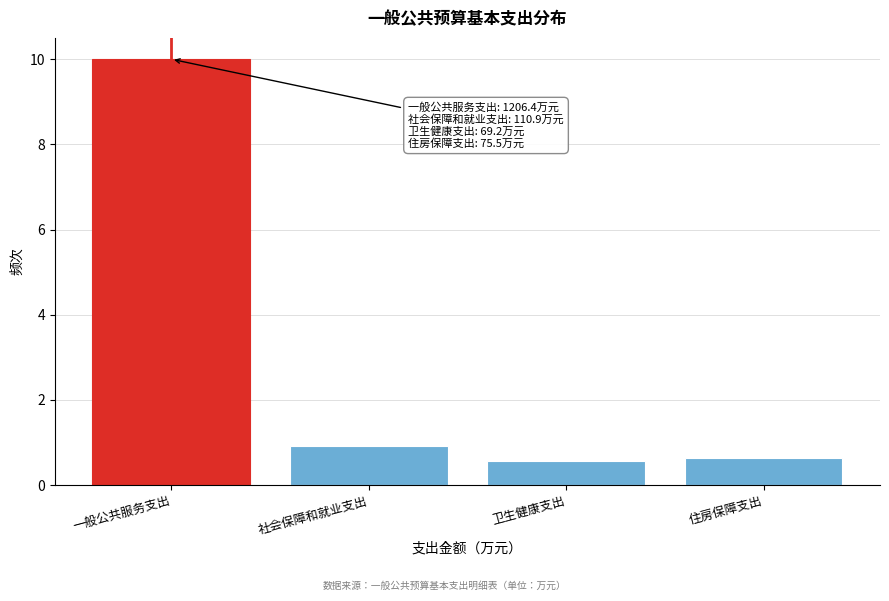

Reading right to left, what are all the values shown in this chart?

住房保障支出=0.6	卫生健康支出=0.6	社会保障和就业支出=0.9	一般公共服务支出=10.0